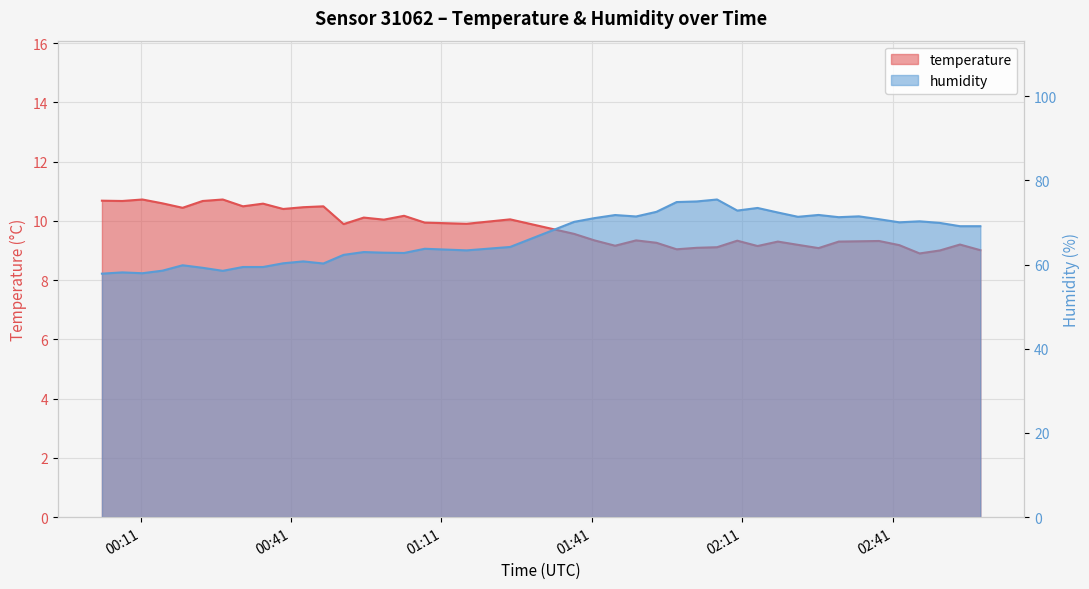

What is the value of the humidity point at the 31st from the left?

71.3